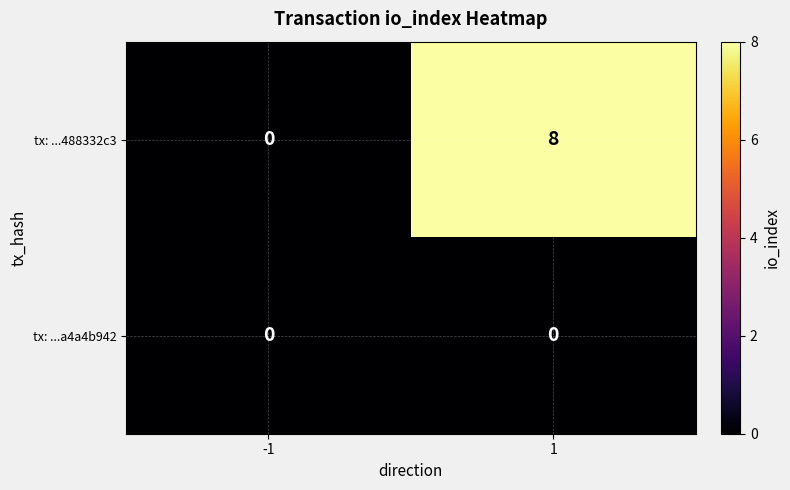

List the series in order of their peak value, highest first.

tx: ...488332c3, tx: ...a4a4b942